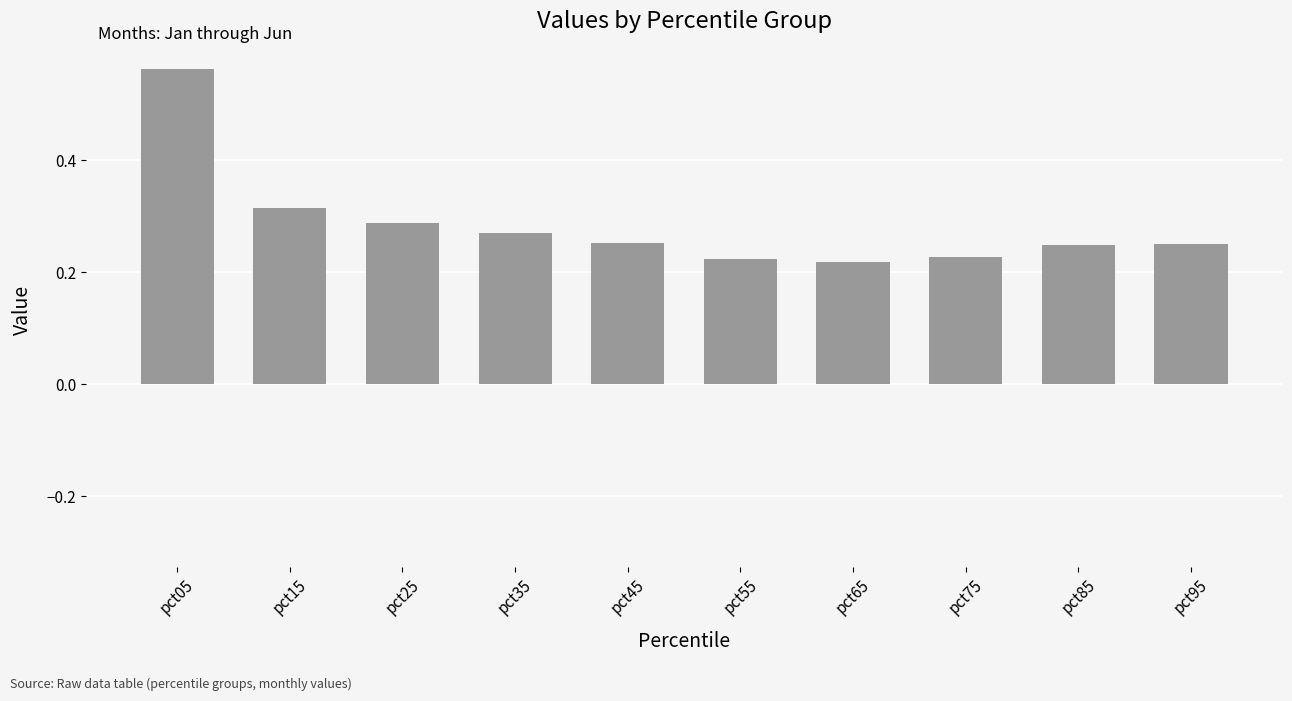

Count the values in the range 0 to 1.

10